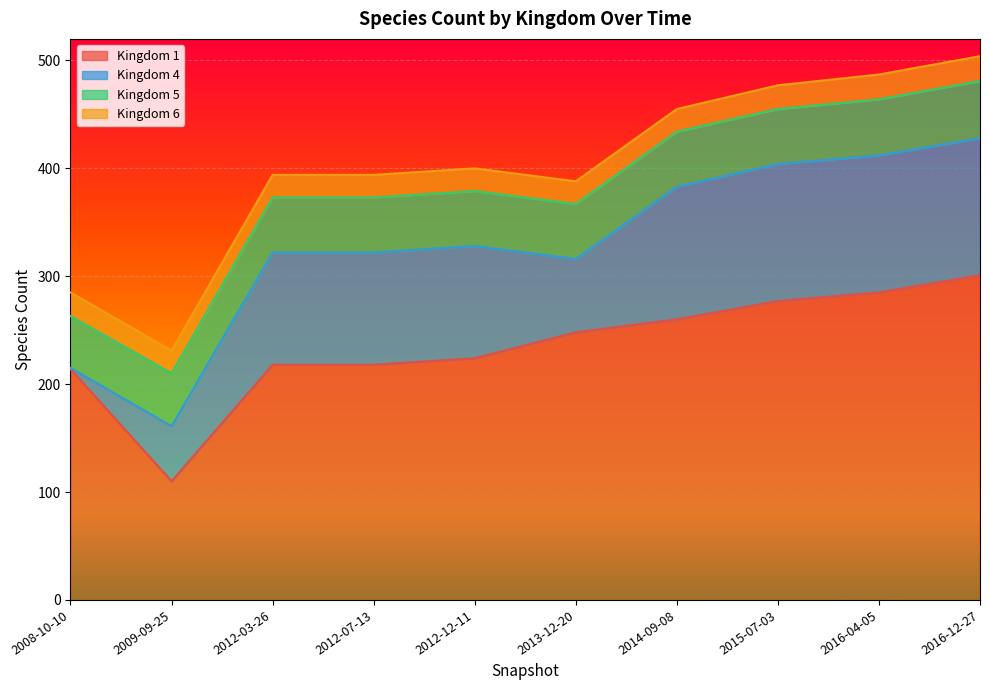

Reading right to left, extract all data points from this chart.

1: 301	285	277	260	248	224	218	218	110	214
4: 127	127	127	123	68	104	104	104	51	1
5: 53	52	51	51	51	51	51	51	49	48
6: 23	23	22	21	21	21	21	21	21	22